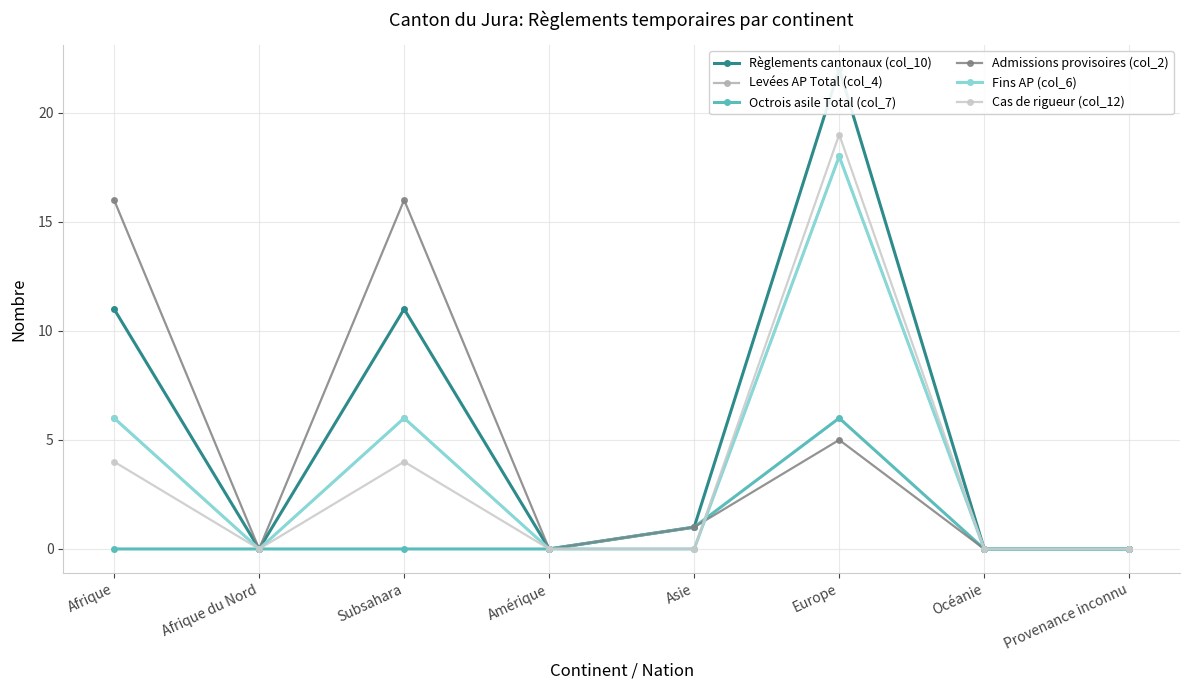

Rank the series by their maximum value, from highest to lowest.

Règlements cantonaux (col_10), Cas de rigueur (col_12), Levées AP Total (col_4), Fins AP (col_6), Admissions provisoires (col_2), Octrois asile Total (col_7)